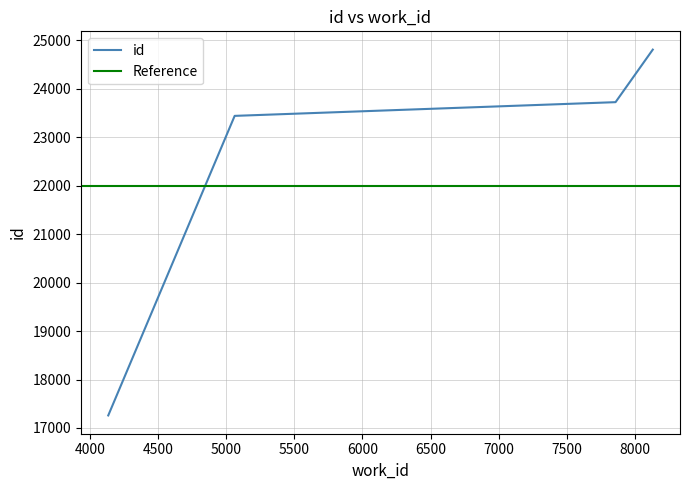

What is the greatest value displayed?

24807